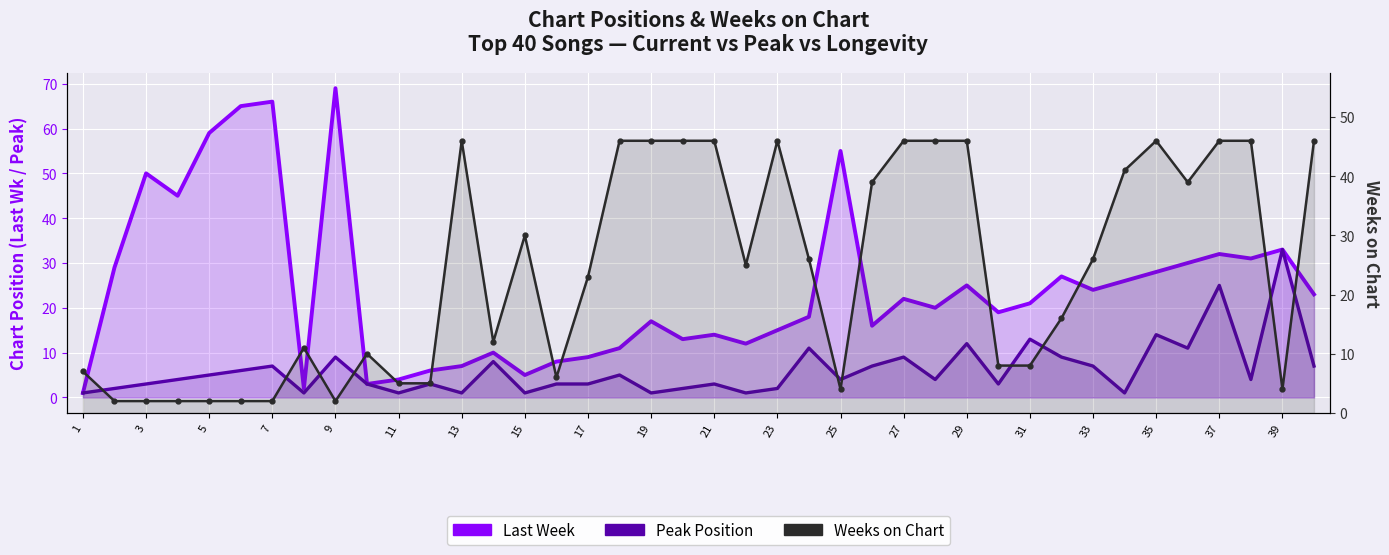

List the series in order of their peak value, lowest first.

Peak Position, Weeks on Chart, Last Week